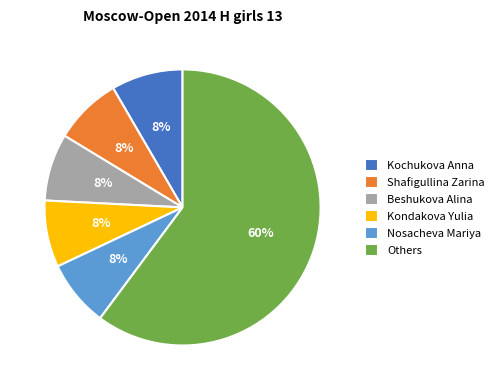

Between Shafigullina Zarina and Others, which is larger?

Others